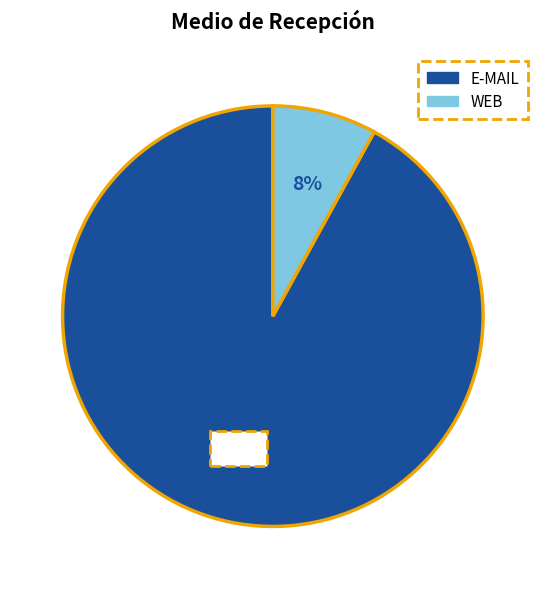

Which has a higher value, WEB or E-MAIL?

E-MAIL